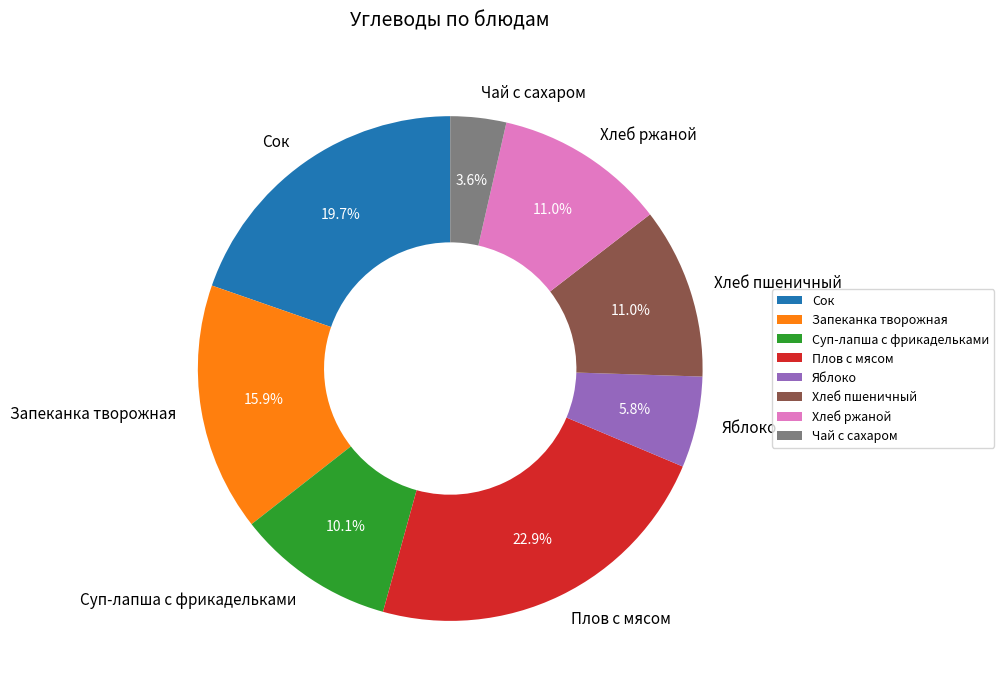

What percentage is NOT represented by Хлеб ржаной?

89.0%